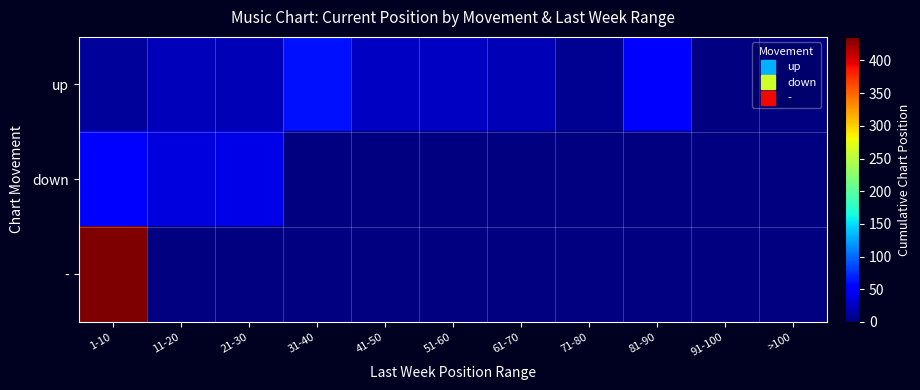

At which category is the sum across all series the highest?

1-10